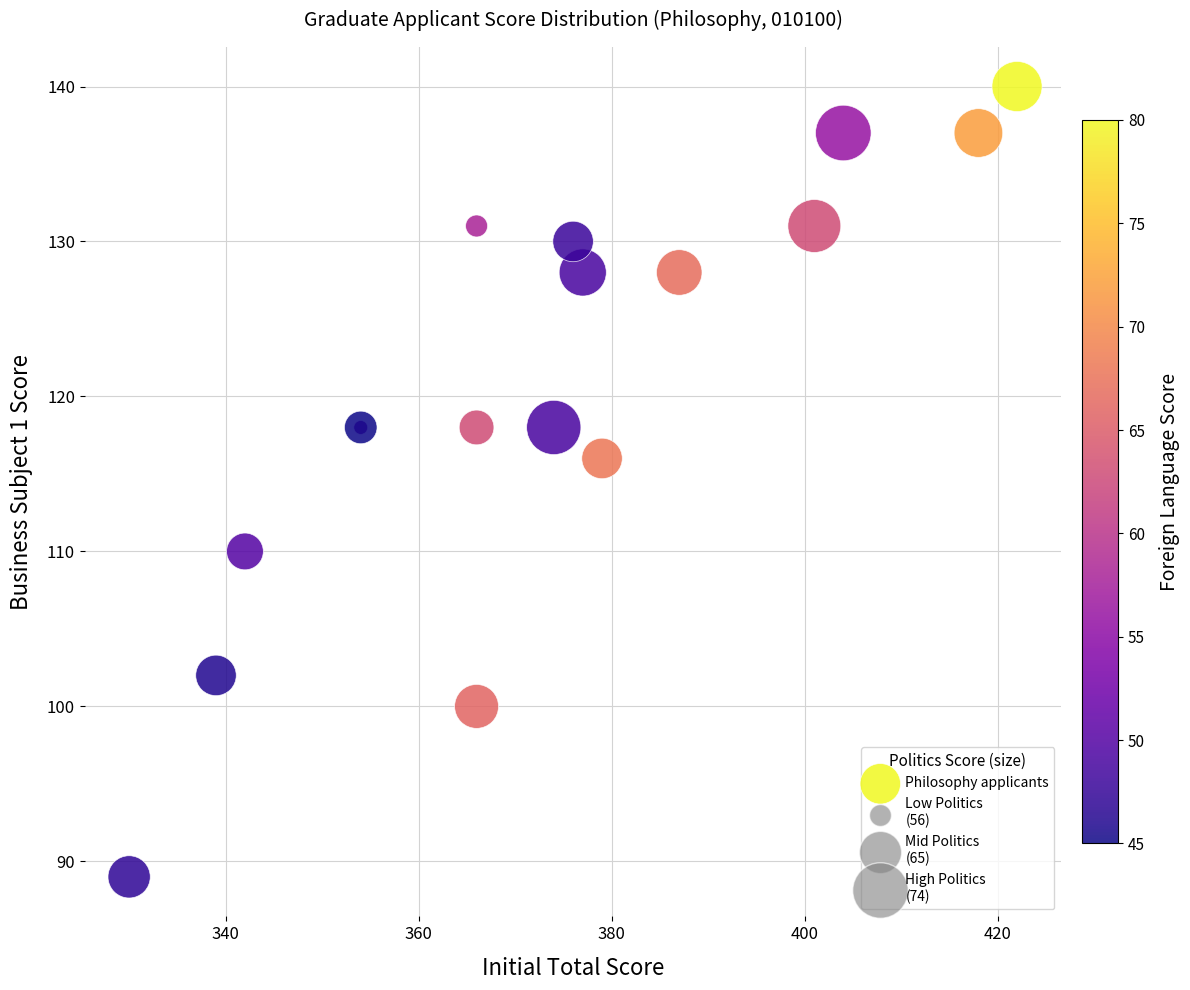

What Y value in the scatter plot is closest to 114?

116